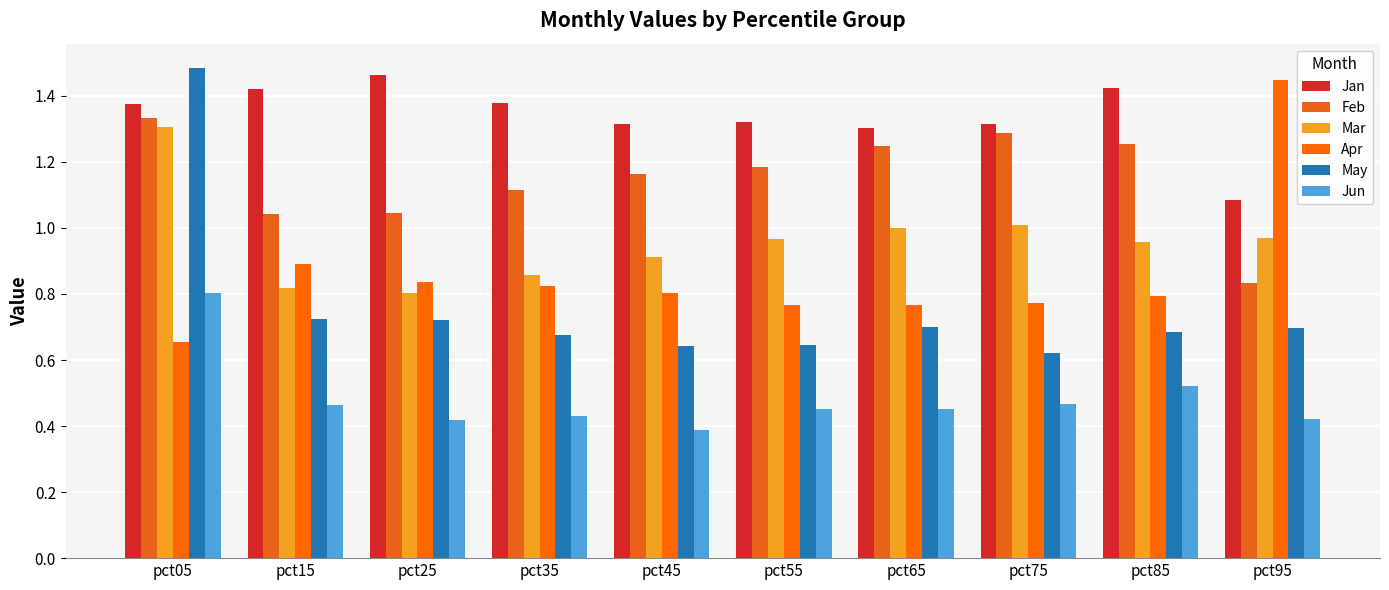

How many groups of bars are there?

10